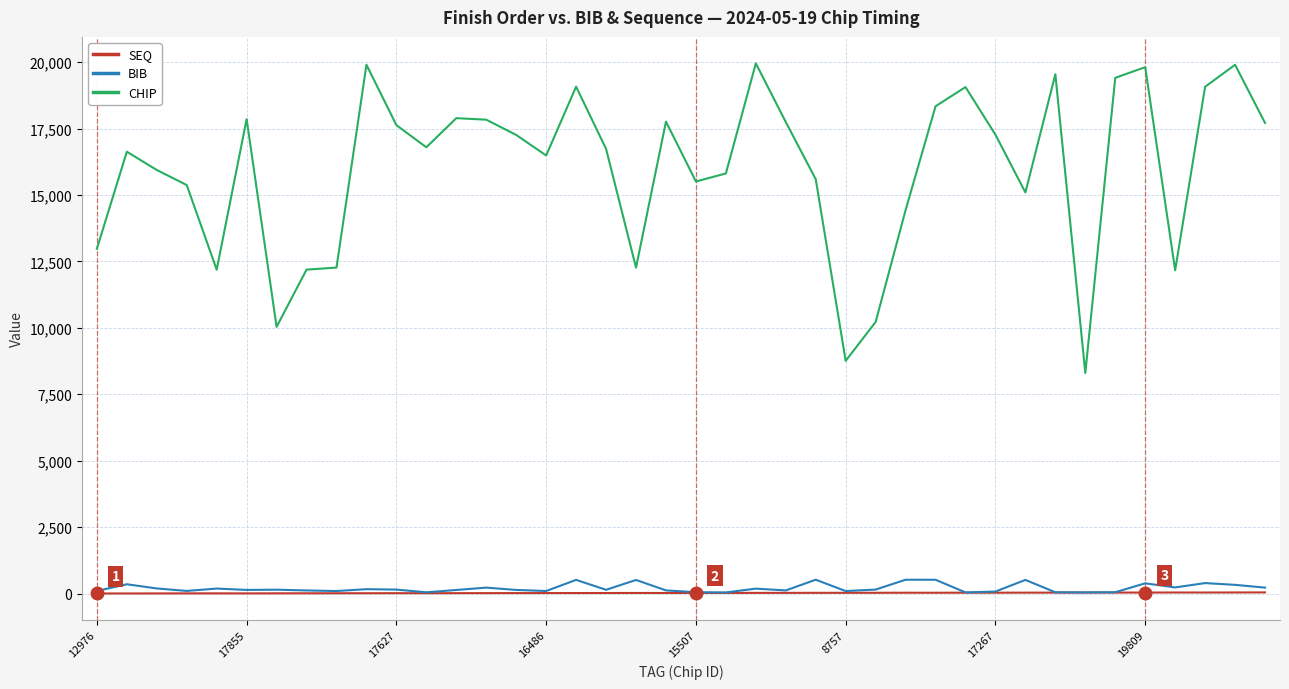

Which series has the largest range (max minus min)?

CHIP